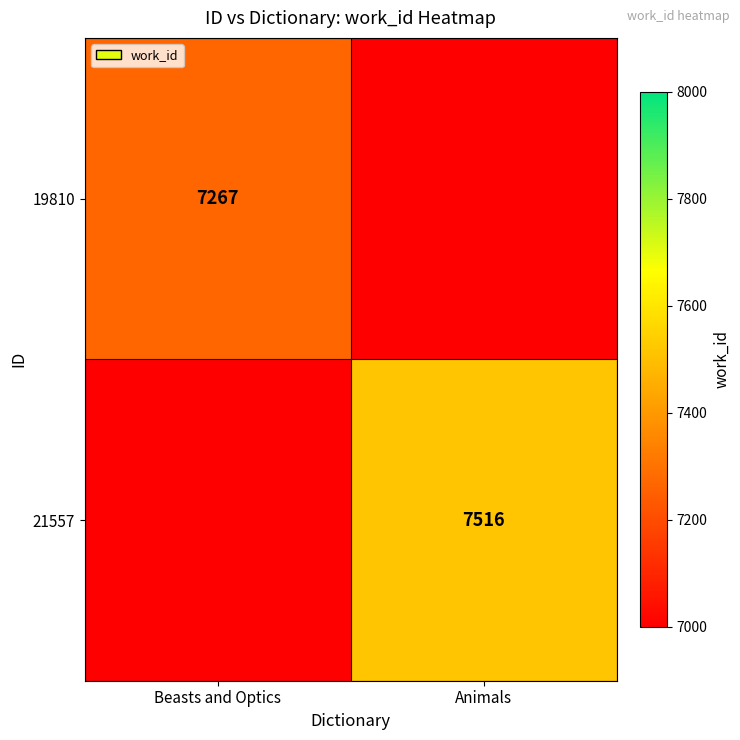

Count the number of categories in the chart.

2